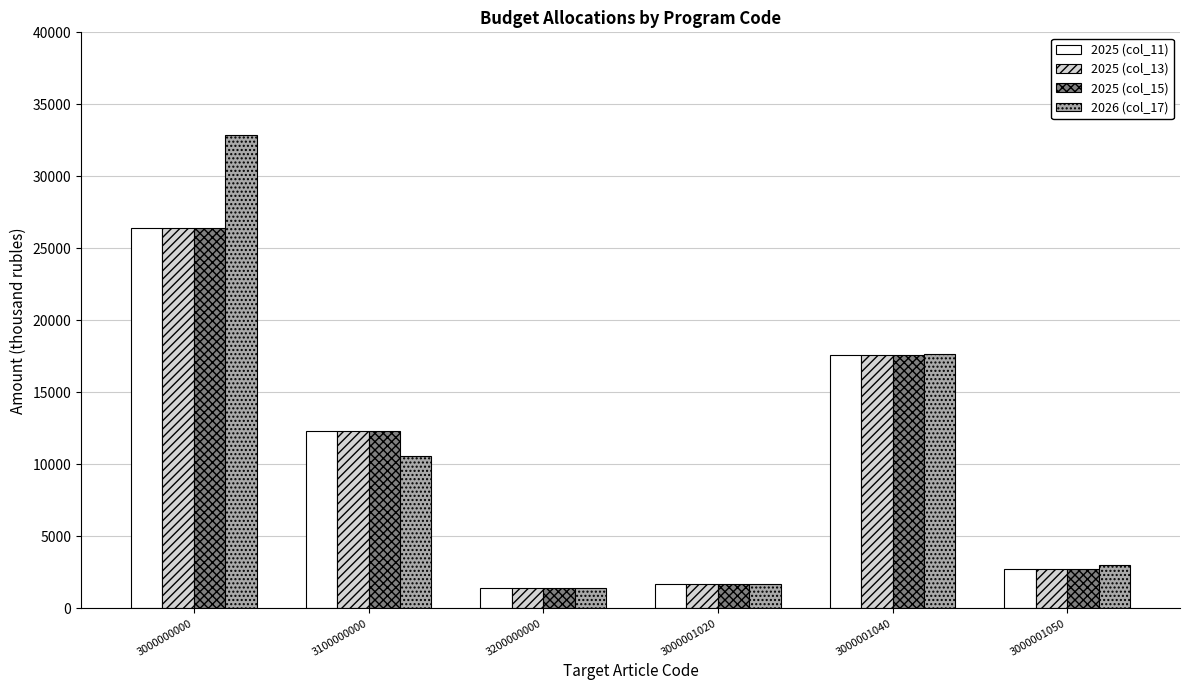

Which series changed the most between 3000000000 and 3100000000?

2026 (col_17)